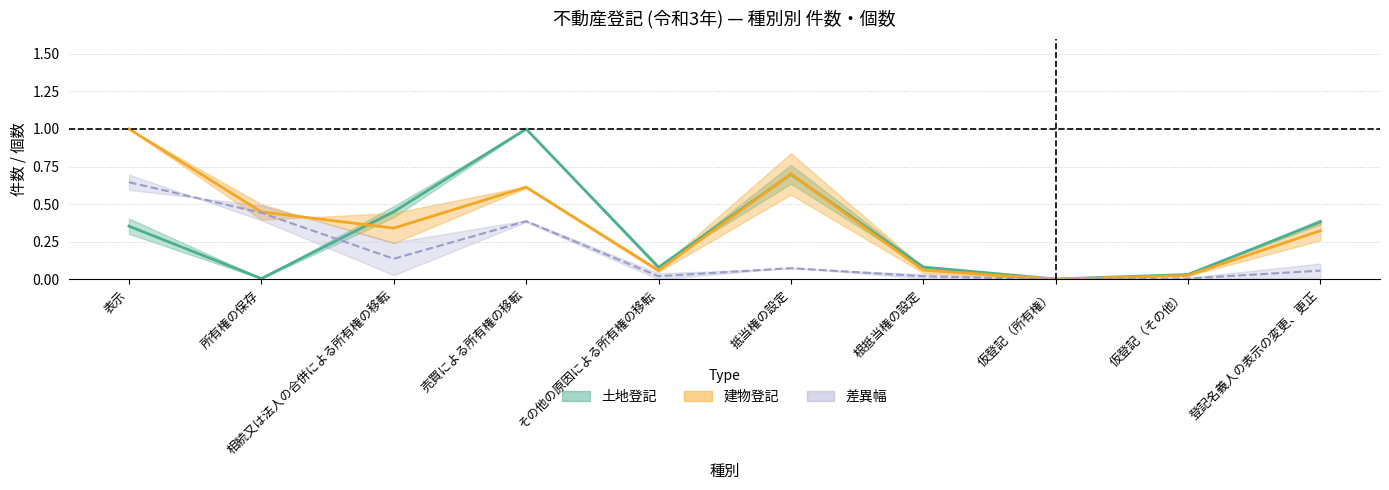

What is the difference between the second highest and minimum values in the 差異 中央値 series?

0.4